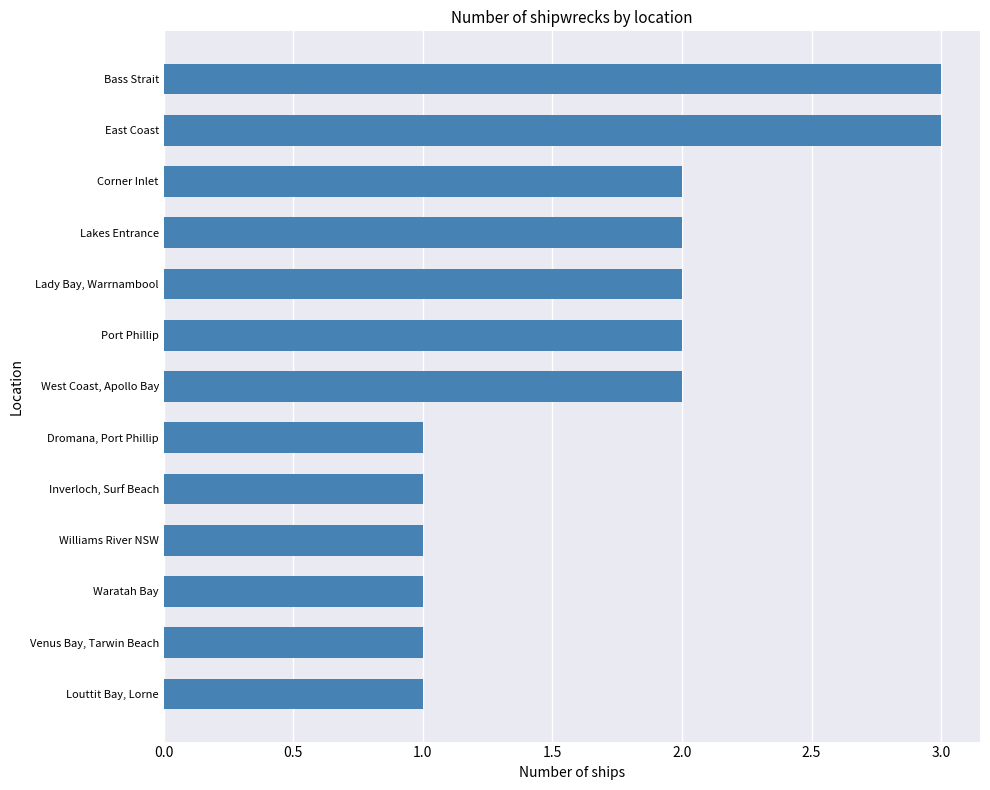

Does the chart contain any negative values?

No